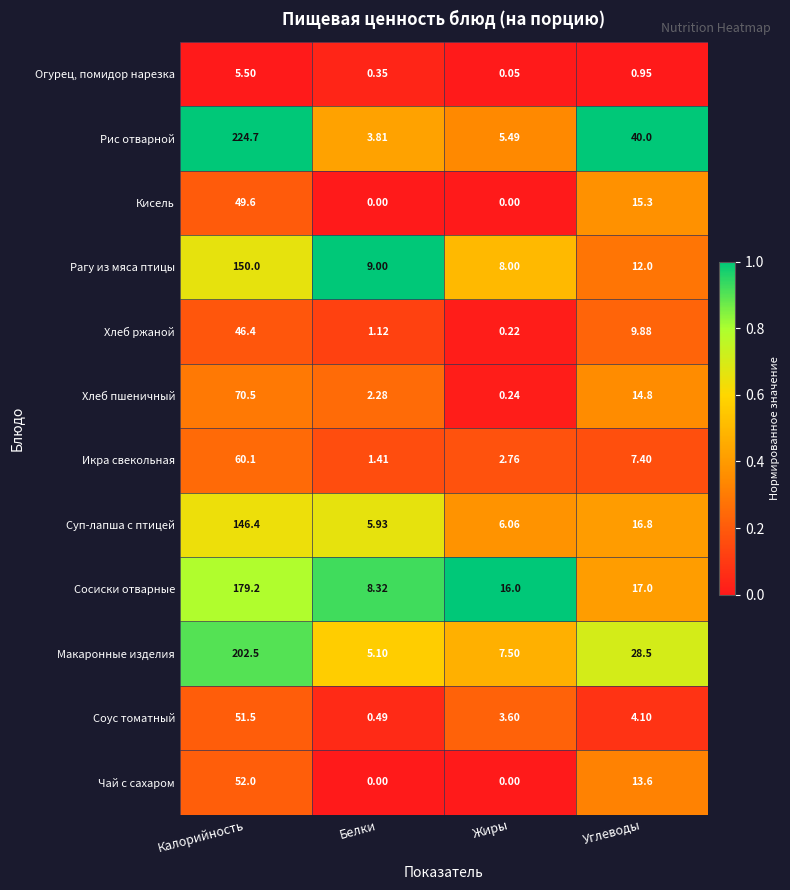

Which series has the widest spread of values?

Рис отварной